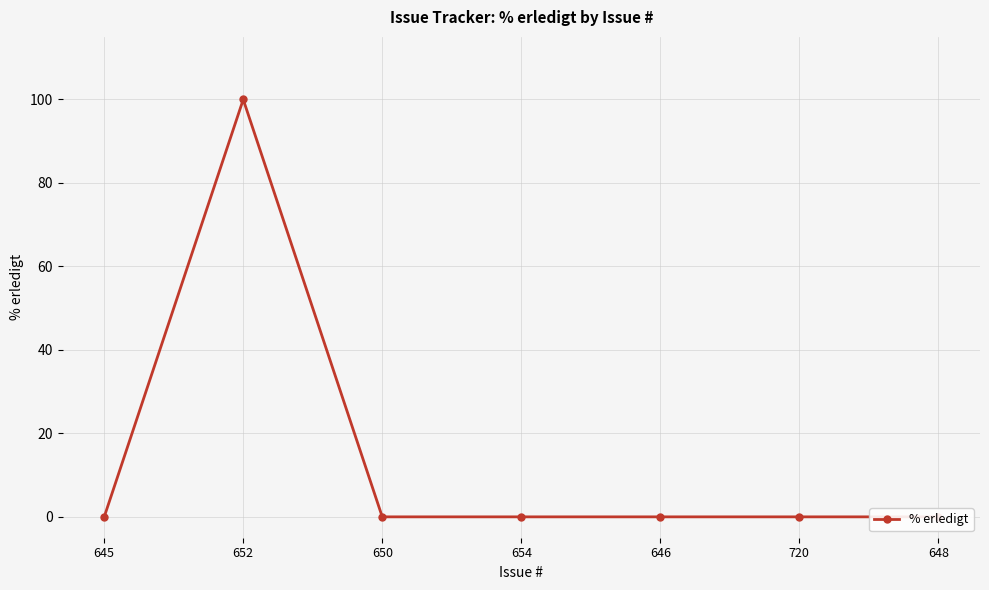

Which category has the lowest value across all series?

645